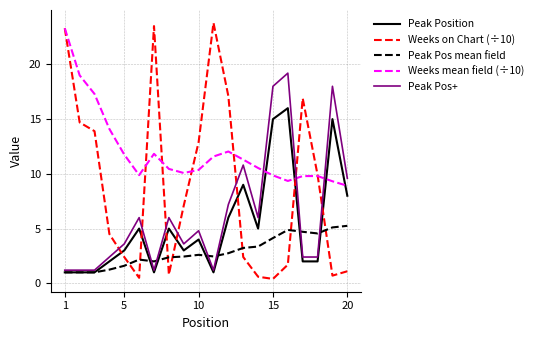

Which series has the largest total across all categories?

Weeks mean field (÷10)